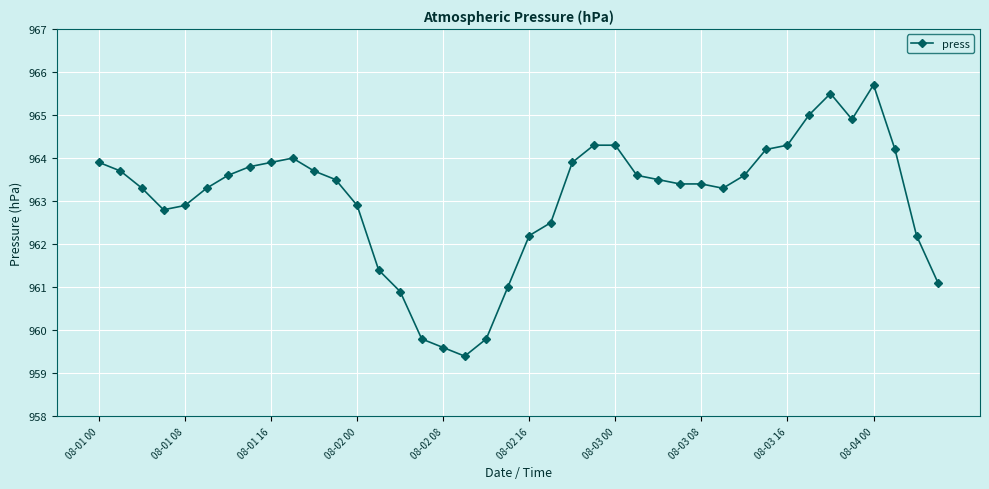

How many distinct data groups are displayed?

1